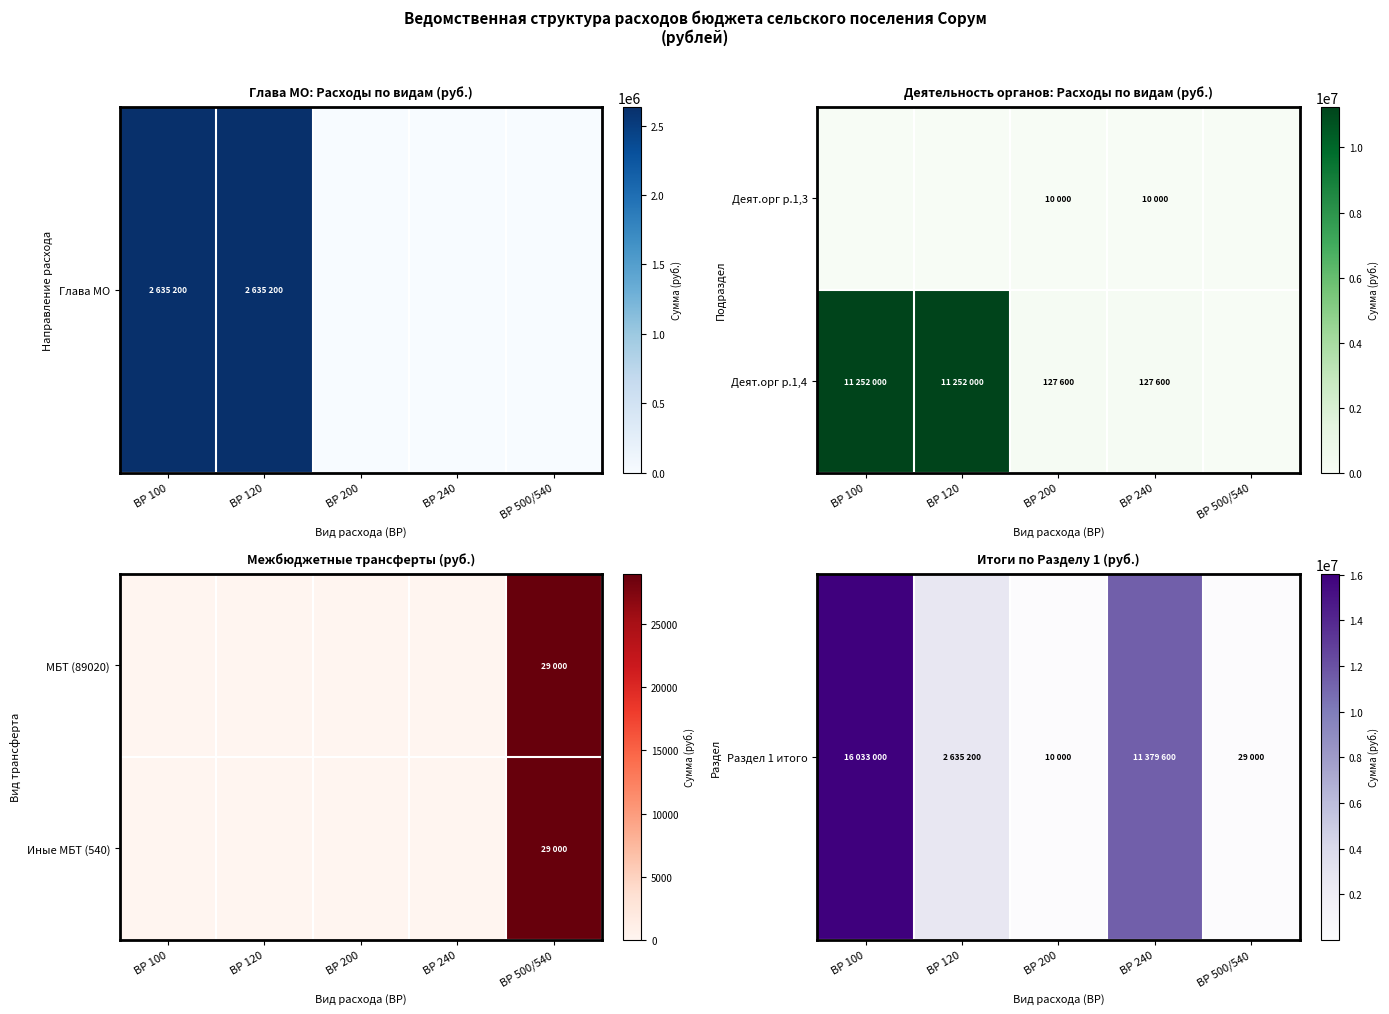

Is the value of Раздел 1 итого at ВР 120 greater than the value of Иные МБТ (540) at ВР 120?

Yes